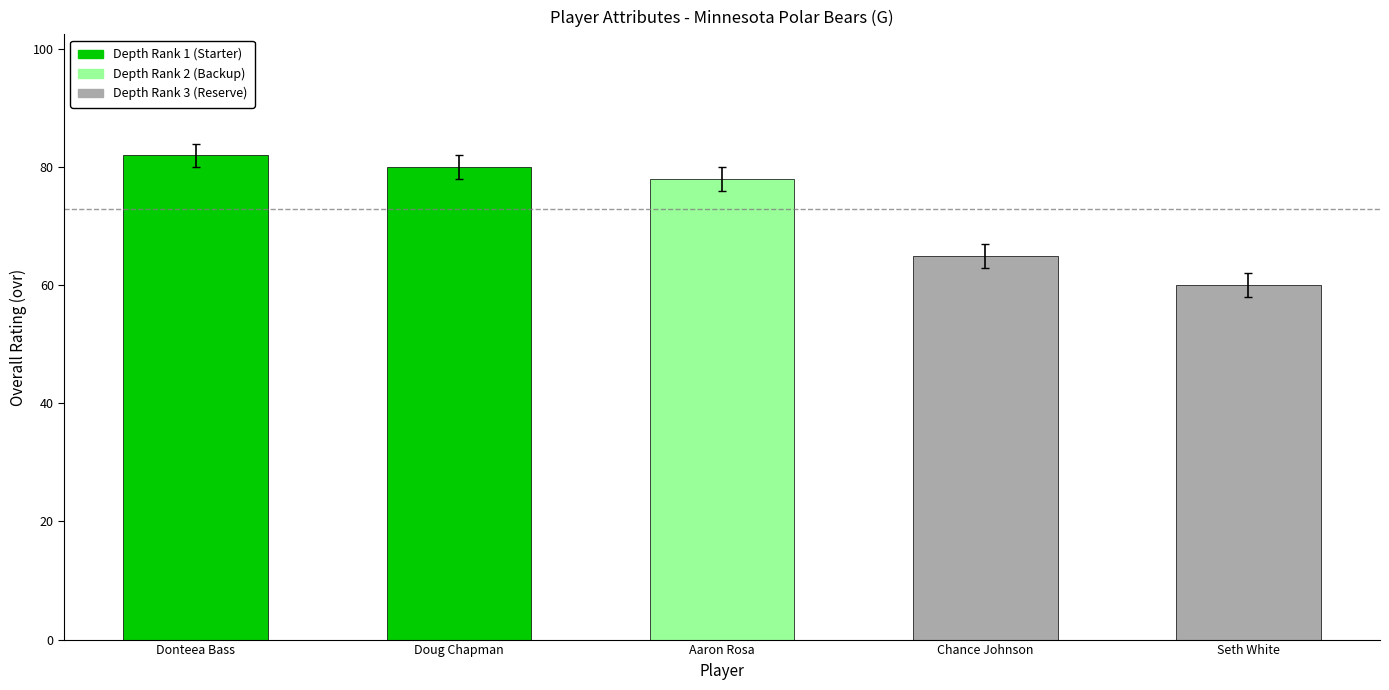

List the labels in order of value, largest first.

Donteea Bass, Doug Chapman, Aaron Rosa, Chance Johnson, Seth White